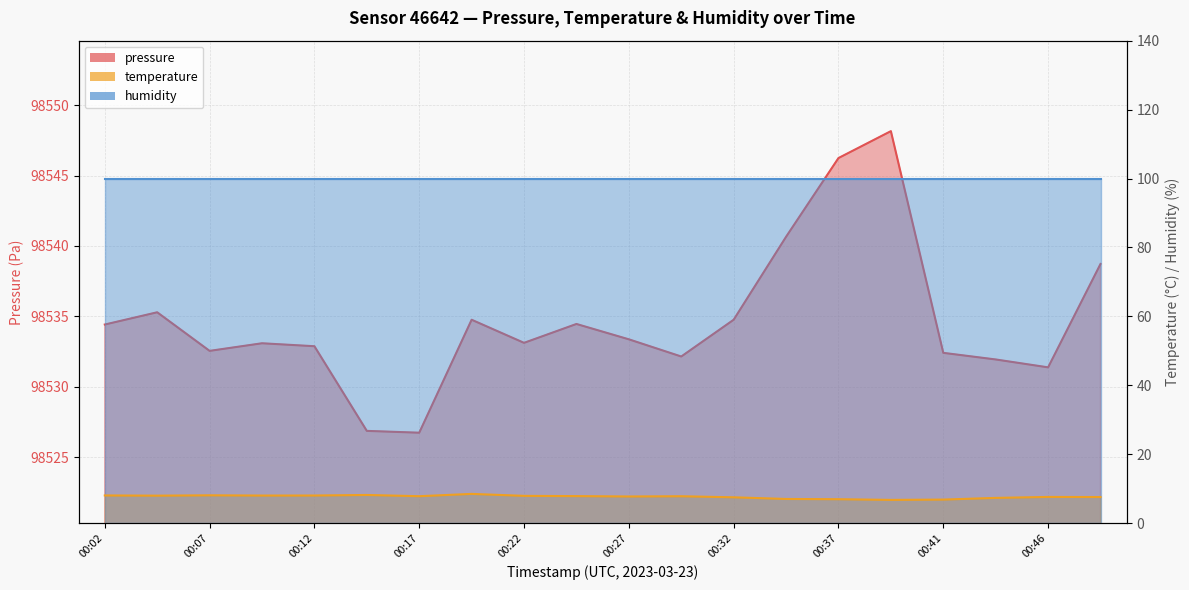

At how many categories does at least one series exceed 94049?

20